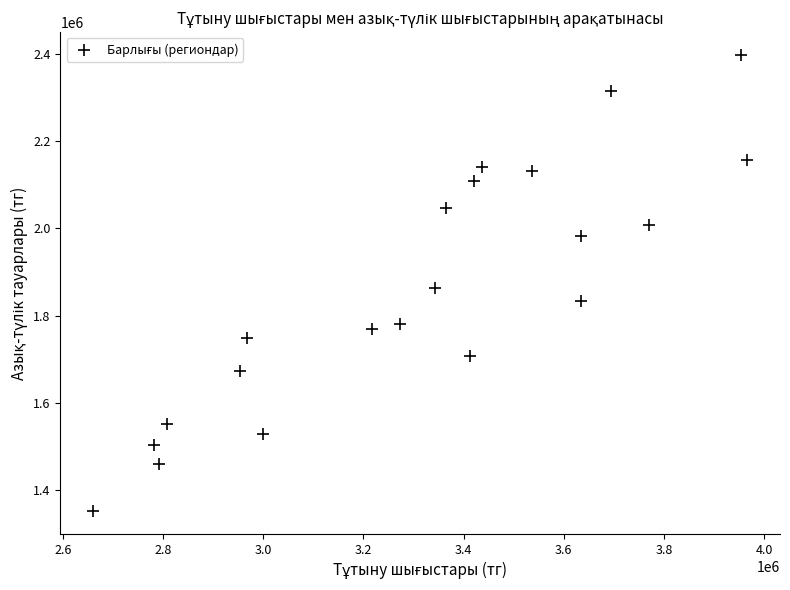

What is the range of Y values (max minus min)?

1046972